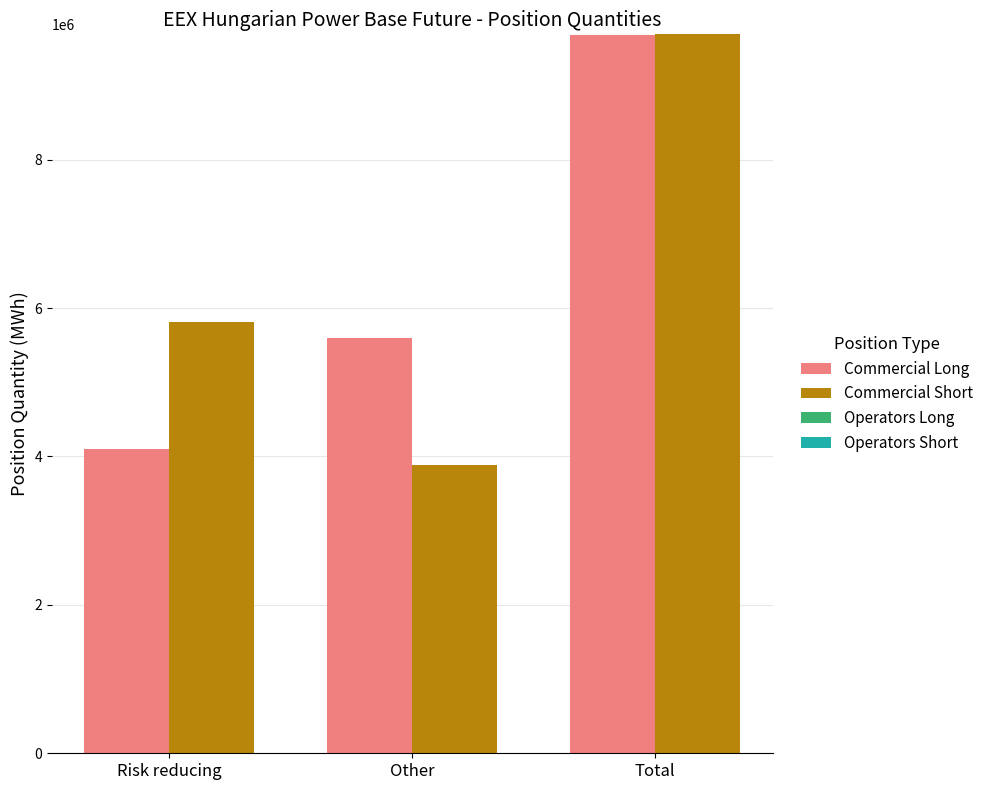

At which category does the chart reach its minimum across all series?

Other